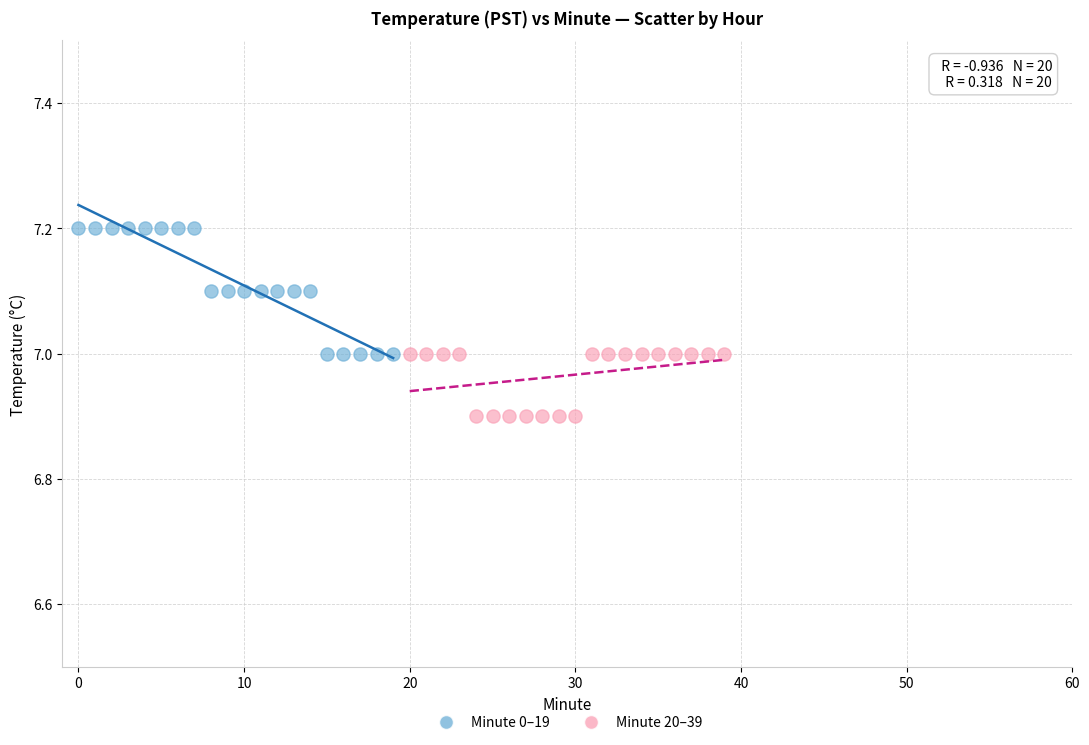

Which series reaches the maximum Y coordinate?

Minute 0–19